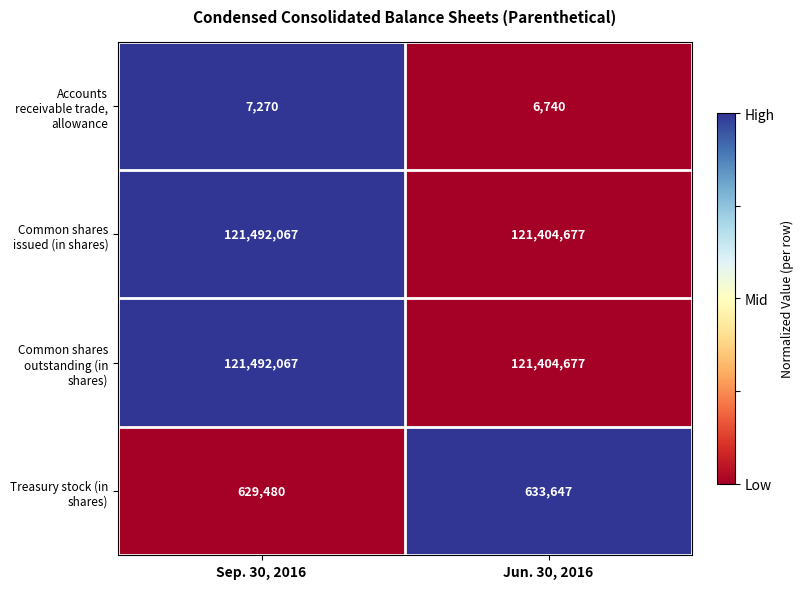

Reading left to right, extract all data points from this chart.

Accounts receivable trade, allowance: 7270	6740
Common shares issued (in shares): 121492067	121404677
Common shares outstanding (in shares): 121492067	121404677
Treasury stock (in shares): 629480	633647